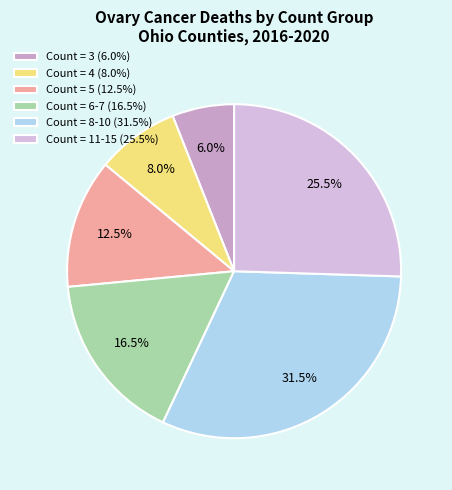

What percentage do Count = 3 (6.0%) and Count = 11-15 (25.5%) together represent?

31.5%